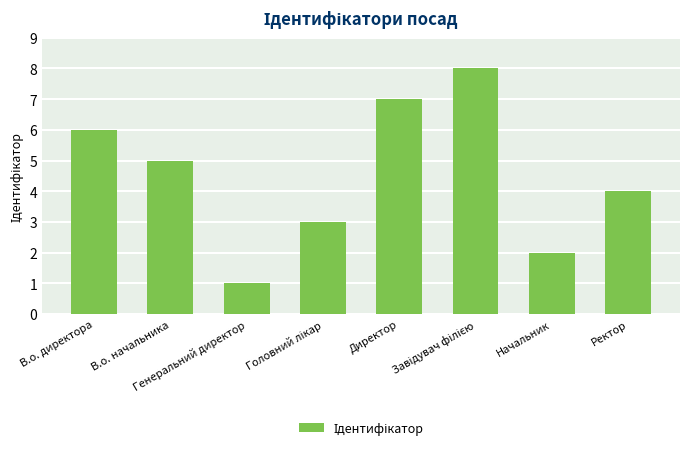

What is the maximum value shown in the chart?

8